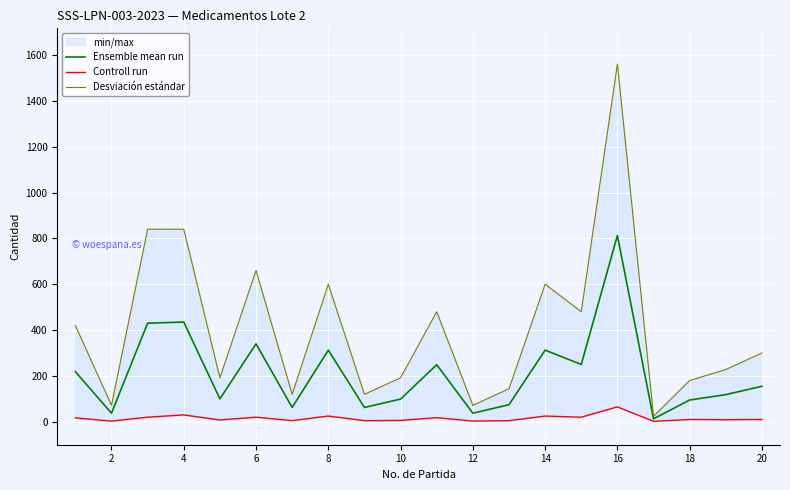

What is the highest value of the Ensemble mean run series?

812.5